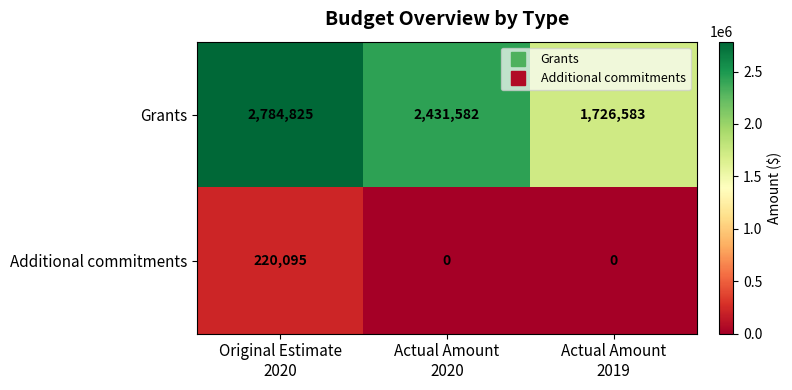

How many Grants values are between 1726583 and 2784825?

3